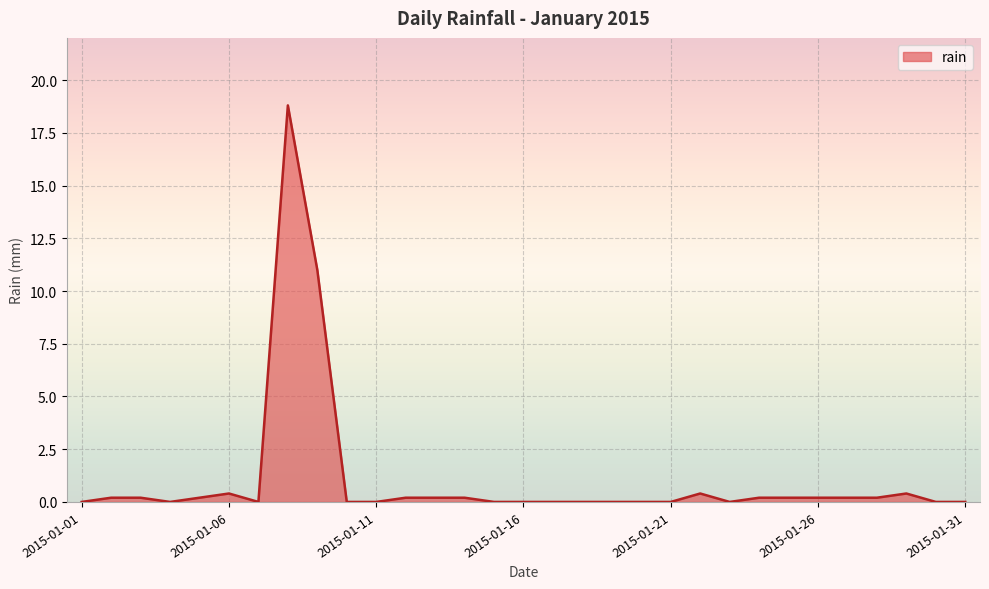

What is the difference between the maximum and minimum values?

18.8